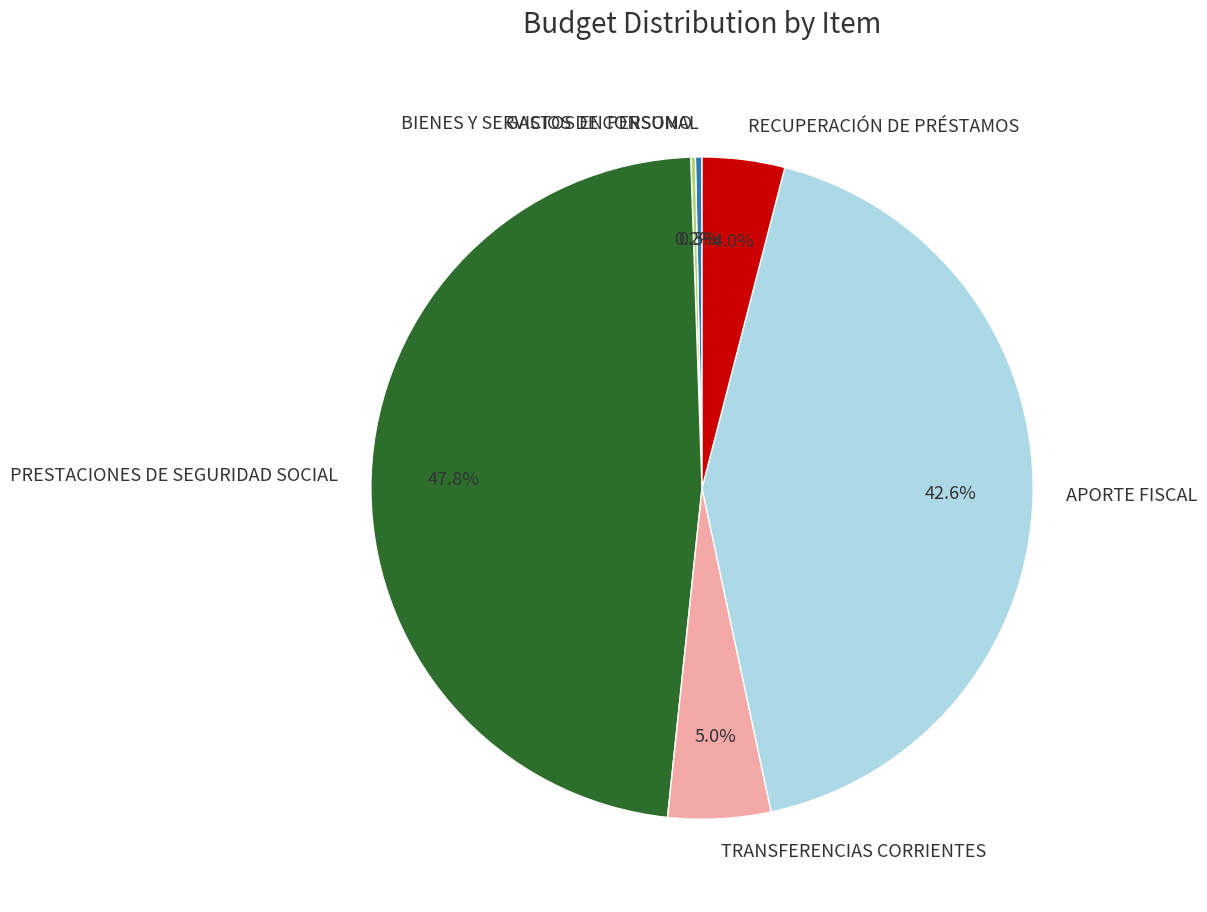

What is the largest slice in the pie chart?

PRESTACIONES DE SEGURIDAD SOCIAL